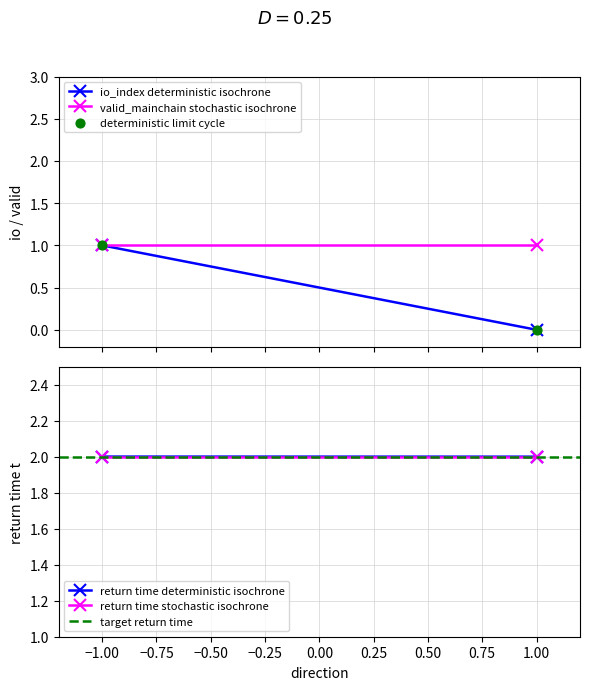

List the coordinates of all points as (X, Y) pairs, reading left to right.

(-1, 1)  (1, 0)